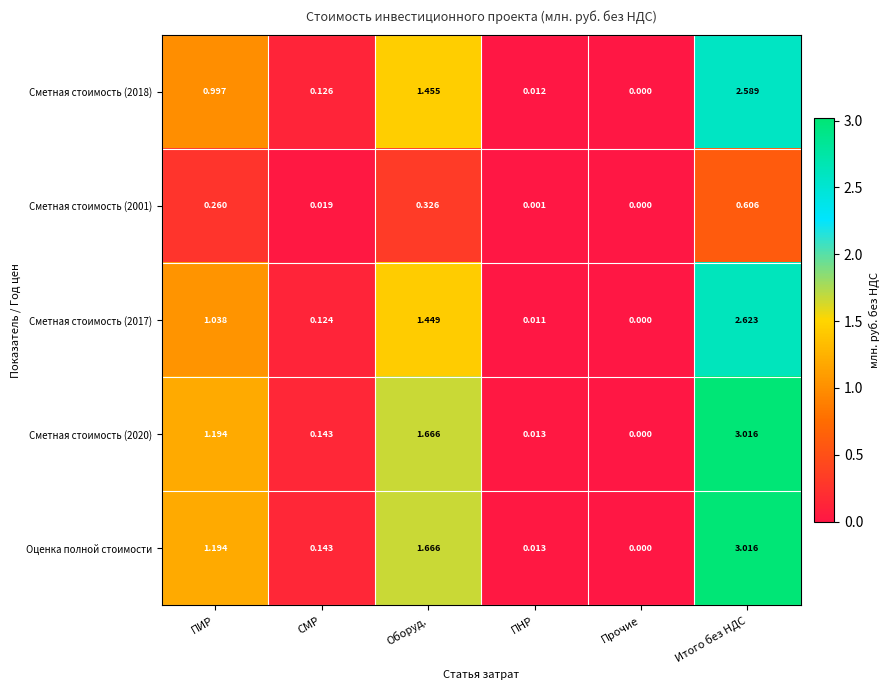

Rank the categories by Сметная стоимость (2018) value from highest to lowest.

Итого без НДС, Оборуд., ПИР, СМР, ПНР, Прочие